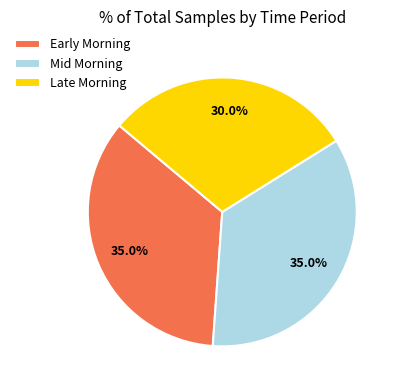

Is Mid Morning the majority of the pie?

No